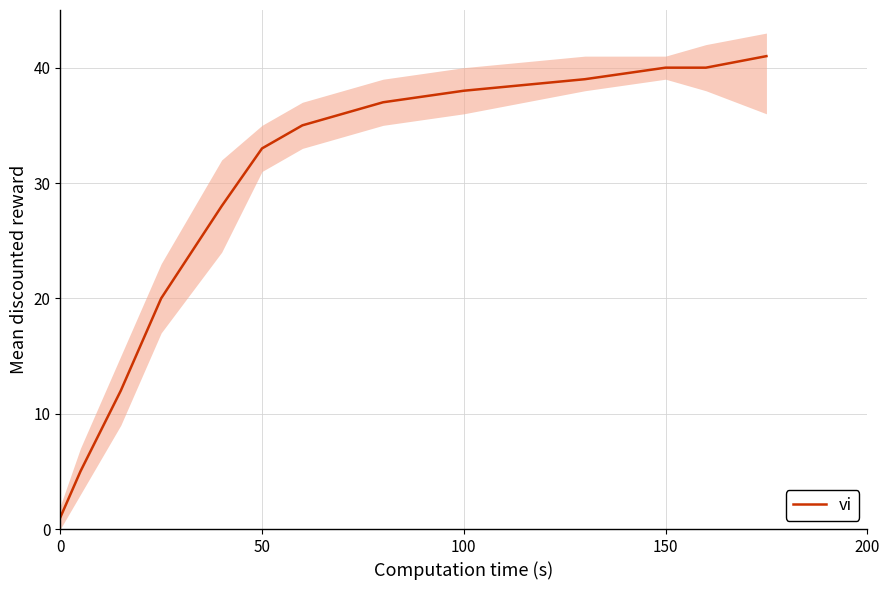

Reading left to right, what are all the values shown in this chart?

1	5	12	20	28	33	35	37	38	39	40	40	41